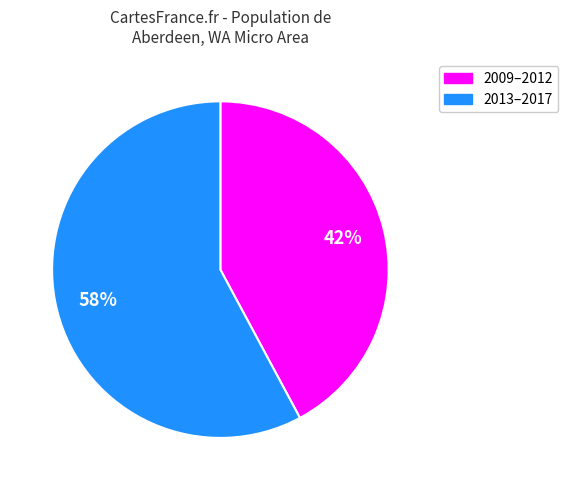

Is there a majority slice in this chart?

Yes